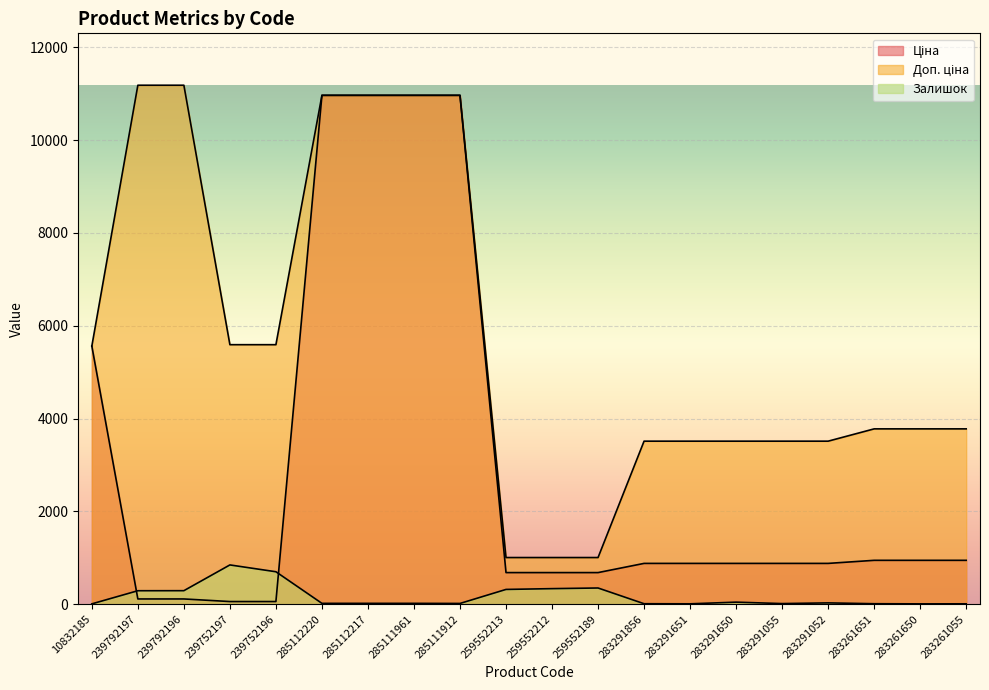

Reading left to right, what are all the values shown in this chart?

Ціна: 5560.3	111.8	111.8	55.9	55.9	10964.4	10964.4	10964.4	10964.4	679.8	679.8	679.8	878.0	878.0	878.0	878.0	878.0	944.2	944.2	944.2
Доп. ціна: 5560.3	11182.0	11182.0	5591.0	5591.0	10964.4	10964.4	10964.4	10964.4	1004.1	1004.1	1004.1	3511.9	3511.9	3511.9	3511.9	3511.9	3777.0	3777.0	3777.0
Залишок: 6.0	289.0	290.0	845.0	698.0	17.0	17.0	17.0	15.0	317.0	334.0	348.0	9.0	7.0	43.0	12.0	27.0	9.0	6.0	7.0